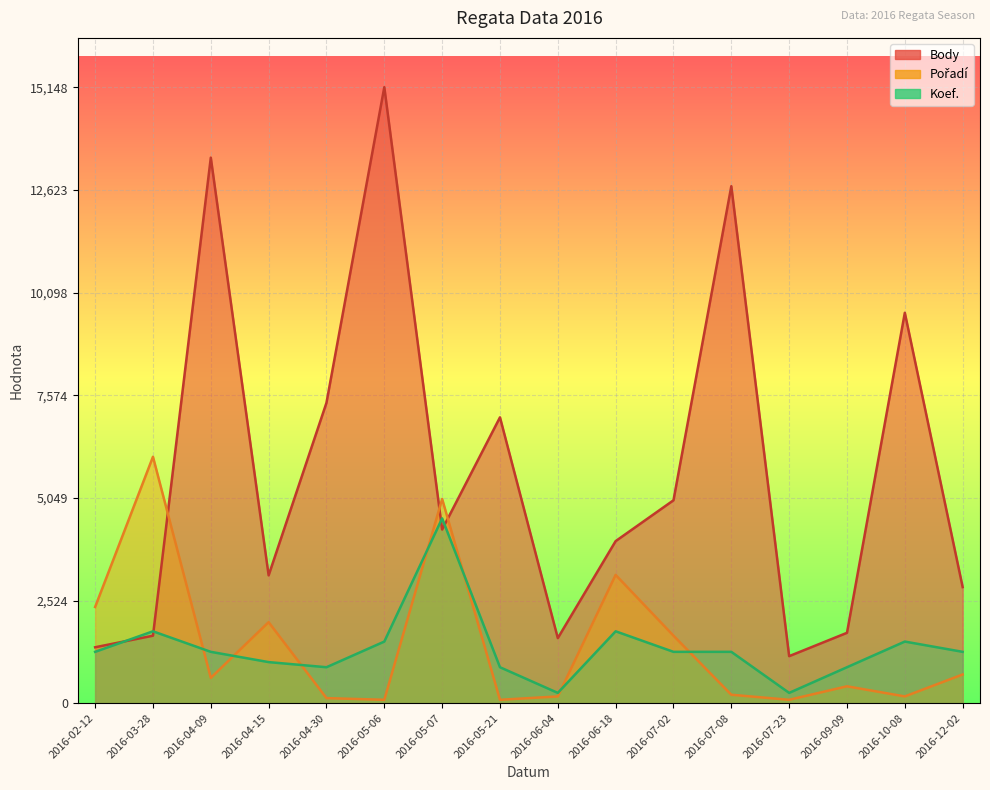

What are all the series names shown in the legend?

Body, Pořadí, Koef.